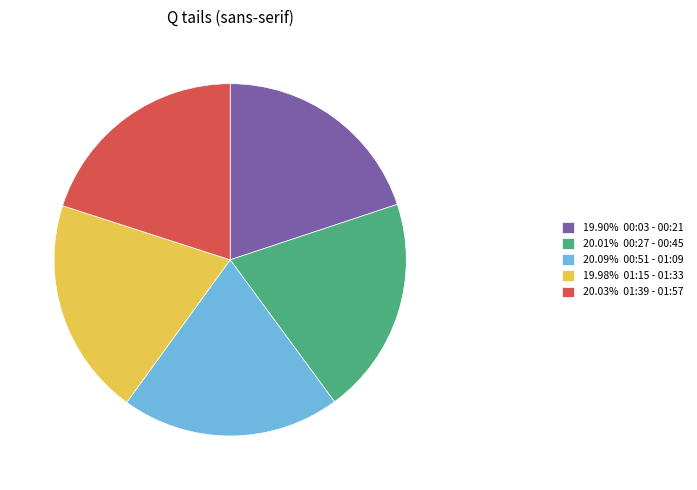

Approximately how many times larger is the value at 20.01% 00:27 - 00:45 compared to 20.09% 00:51 - 01:09?

1.0